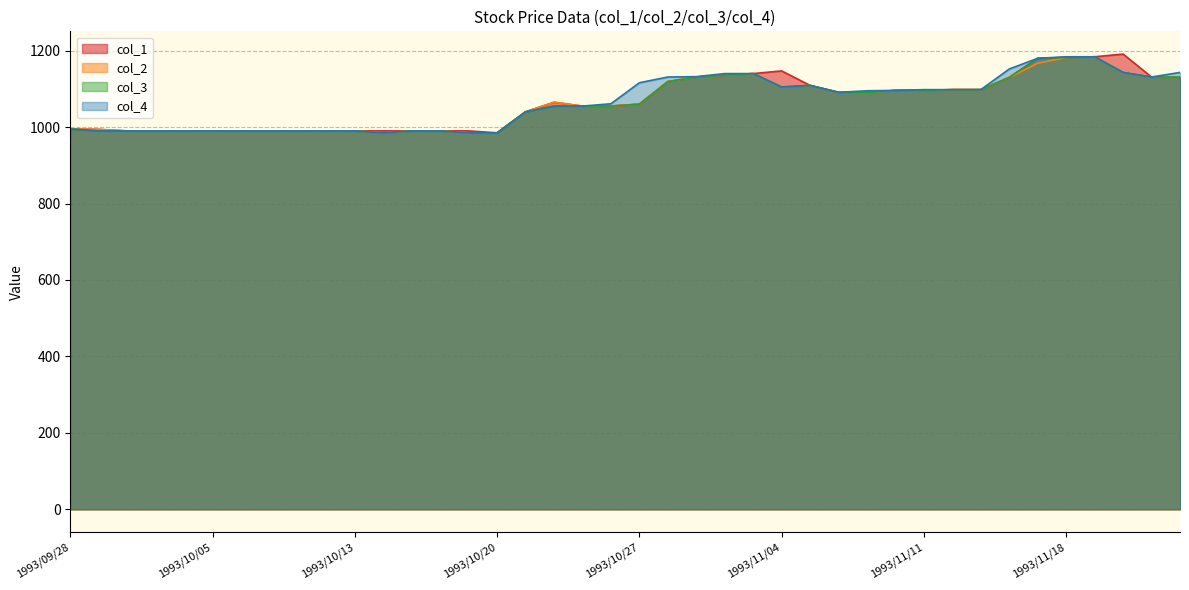

List the labels in order of col_3 value, smallest first.

1993/10/14, 1993/10/19, 1993/10/20, 1993/09/29, 1993/09/30, 1993/10/01, 1993/10/04, 1993/10/05, 1993/10/06, 1993/10/07, 1993/10/08, 1993/10/12, 1993/10/13, 1993/10/15, 1993/10/18, 1993/09/28, 1993/10/21, 1993/10/22, 1993/10/25, 1993/10/26, 1993/10/27, 1993/11/09, 1993/11/08, 1993/11/10, 1993/11/11, 1993/11/12, 1993/11/15, 1993/11/04, 1993/11/05, 1993/10/28, 1993/11/16, 1993/10/29, 1993/11/24, 1993/11/25, 1993/11/01, 1993/11/02, 1993/11/22, 1993/11/17, 1993/11/18, 1993/11/19